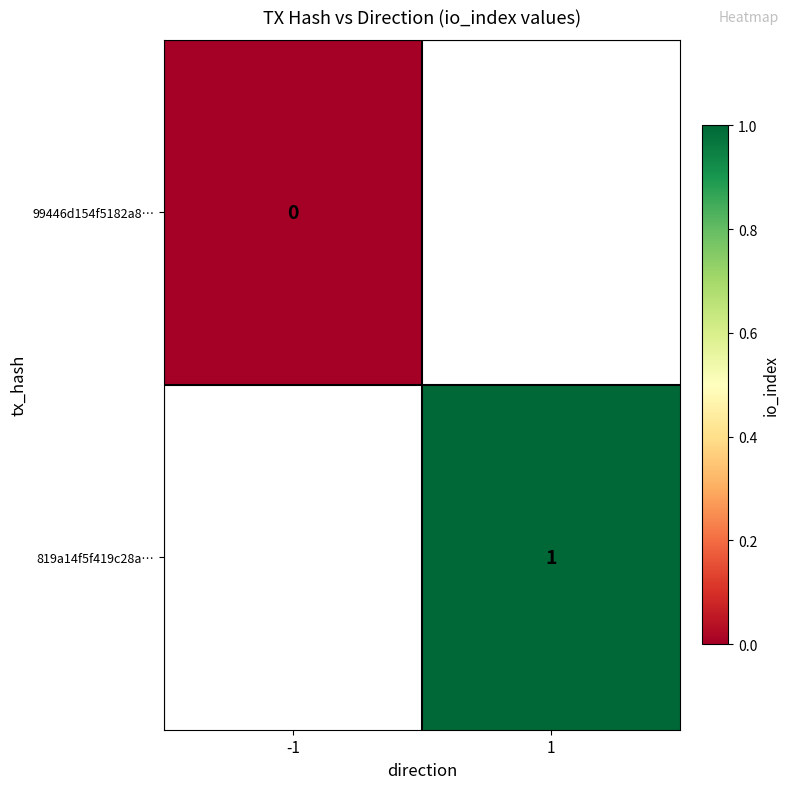

The value of 819a14f5f419c28a… at 1 is 1. True or false?

True